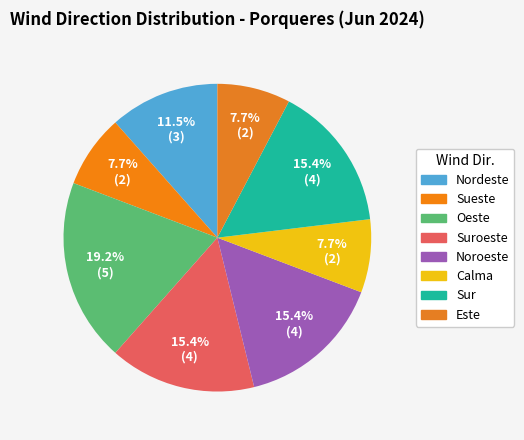

How many segments does this pie chart have?

8